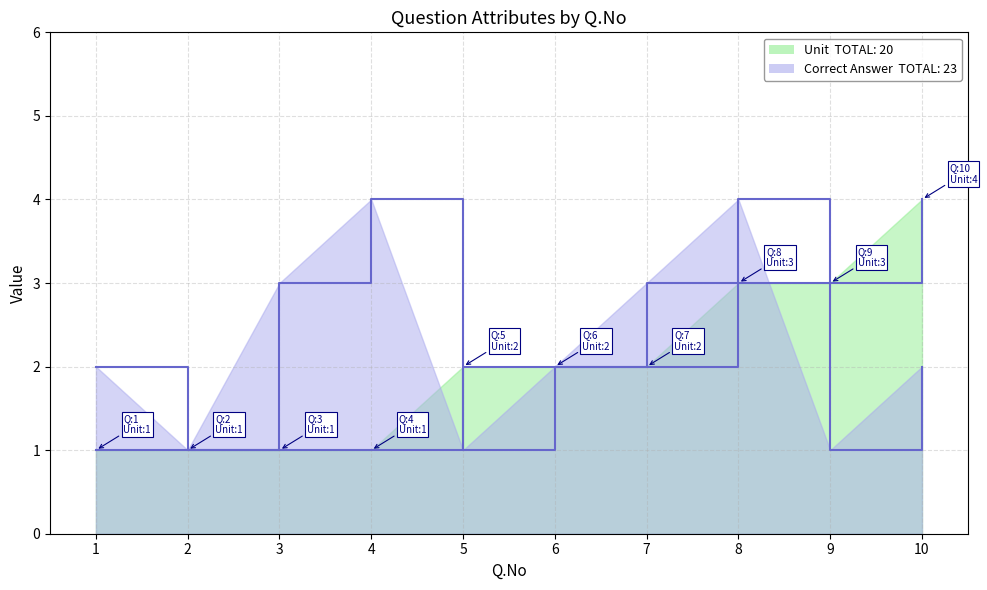

What is the approximate value of Unit at 8?

3